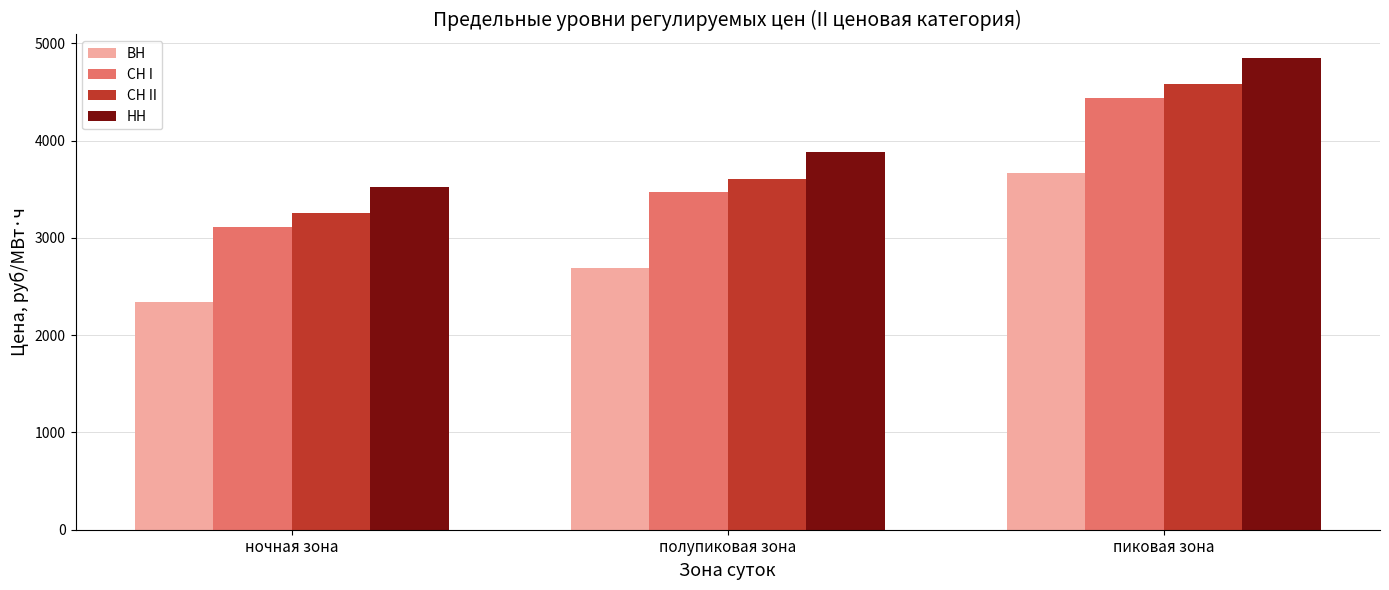

Which series has the largest total across all categories?

НН